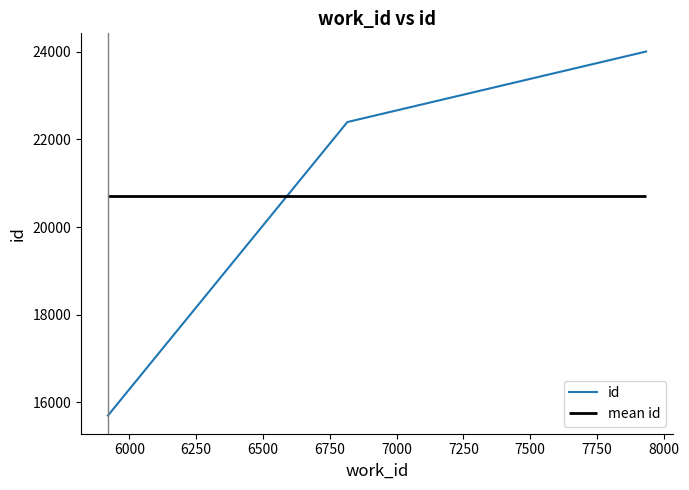

What is the sum of all values?

62104